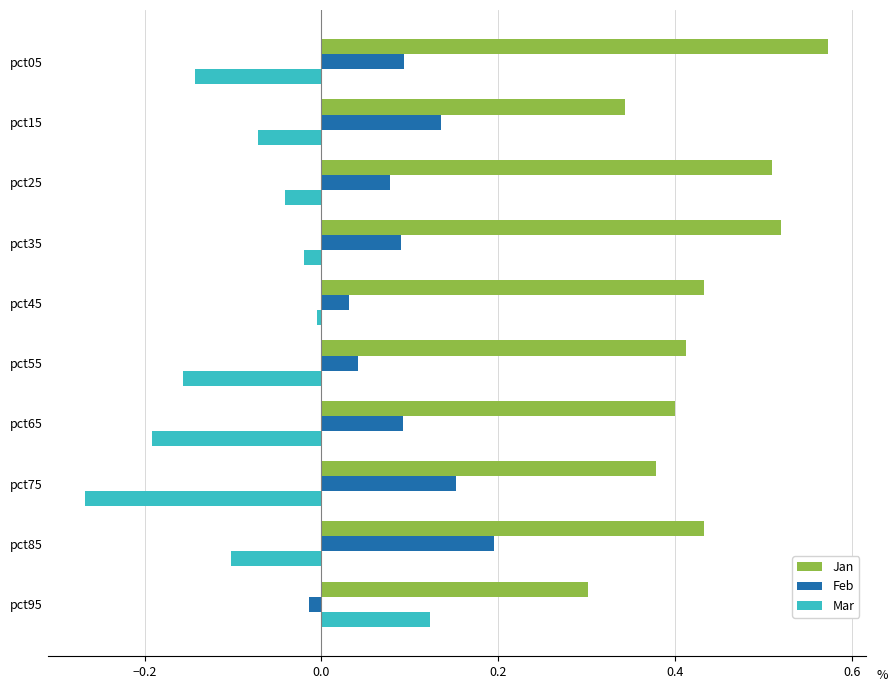

At pct35, list the series in order from smallest to largest.

Mar, Feb, Jan